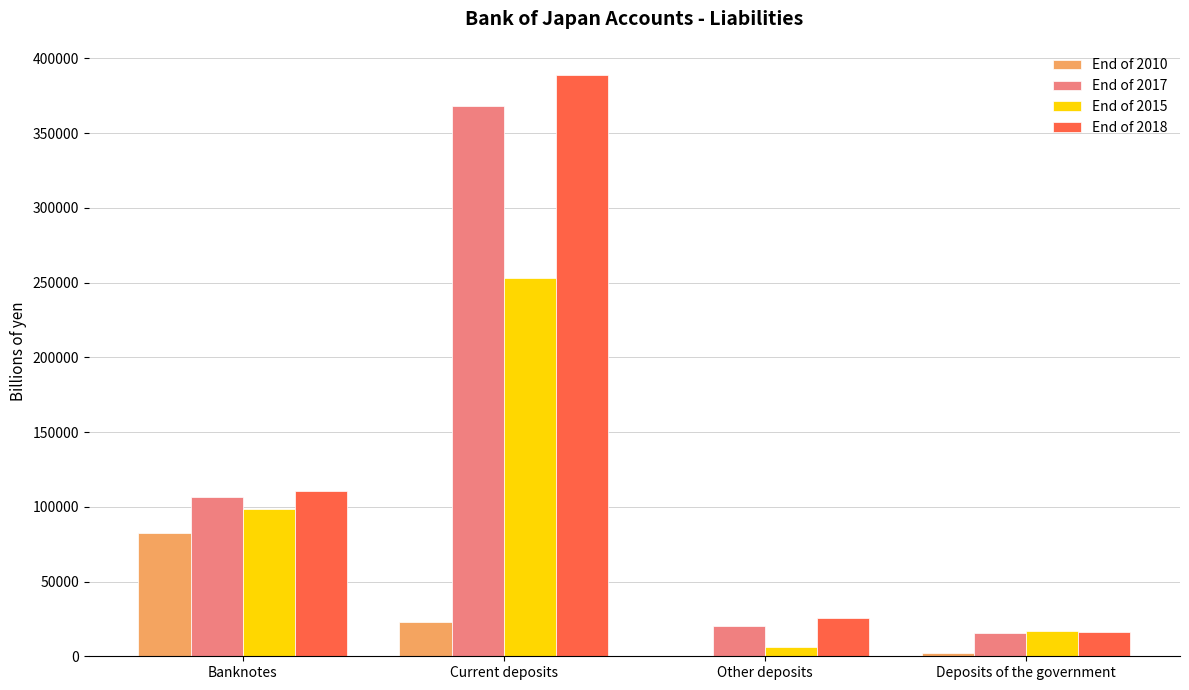

Reading right to left, extract all data points from this chart.

End of 2010: Deposits of the government=1921	Other deposits=15	Current deposits=22651	Banknotes=82314
End of 2017: Deposits of the government=15475	Other deposits=20120	Current deposits=368489	Banknotes=106717
End of 2015: Deposits of the government=17044	Other deposits=6397	Current deposits=253014	Banknotes=98430
End of 2018: Deposits of the government=16239	Other deposits=25288	Current deposits=389009	Banknotes=110363